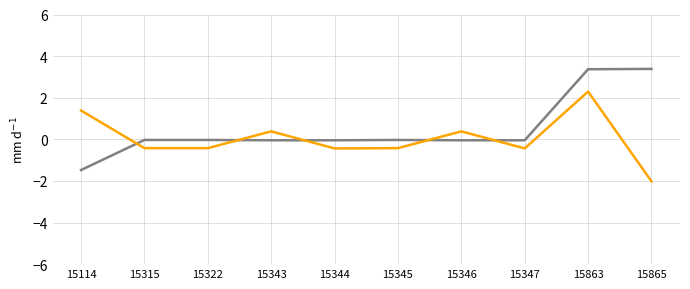

At which category does the chart reach its minimum across all series?

15865